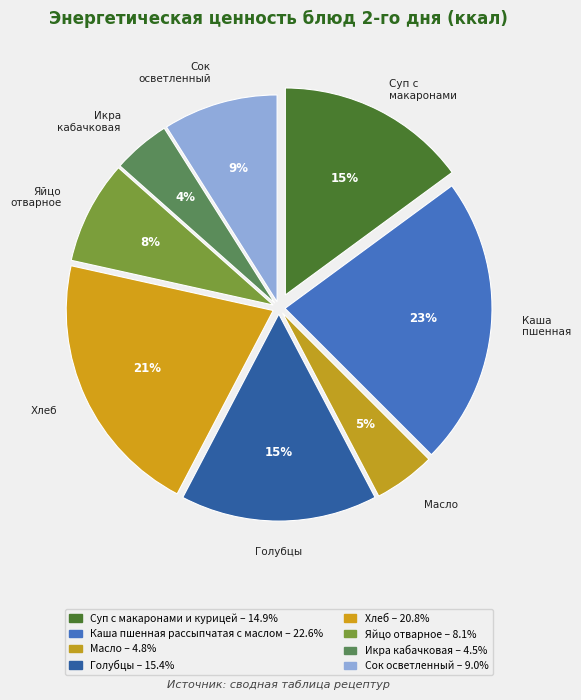

Count the number of slices in the pie.

8